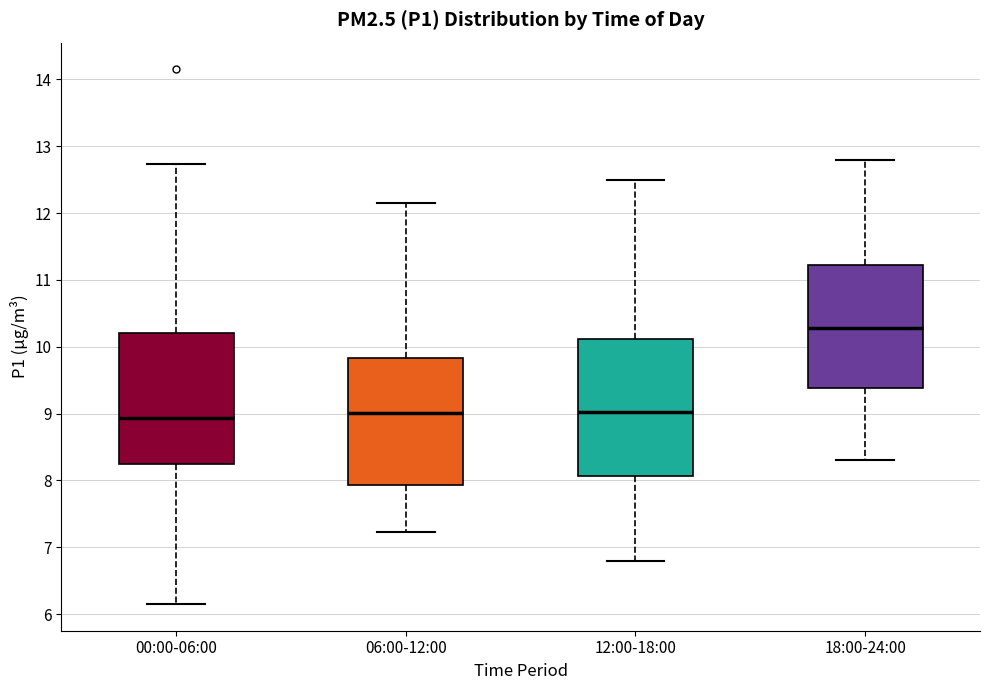

Reading left to right, read every box against the y-axis: the position of its median line, the range the box covers, and the ends of its whiskers. The values are not printed on the chart, so give them approximately, as read against the axis.

00:00-06:00: median 8.9, box 8.2 to 10.2, whiskers 6.2 to 12.7
06:00-12:00: median 9.0, box 7.9 to 9.8, whiskers 7.2 to 12.2
12:00-18:00: median 9.0, box 8.1 to 10.1, whiskers 6.8 to 12.5
18:00-24:00: median 10.3, box 9.4 to 11.2, whiskers 8.3 to 12.8